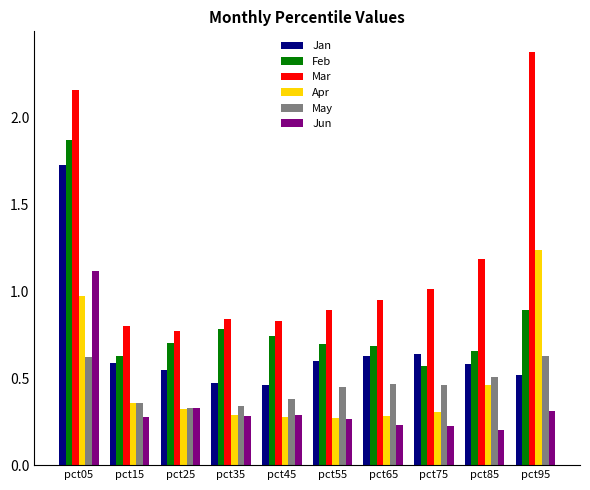

Is it true that Jan equals 0.5 at pct25?

True